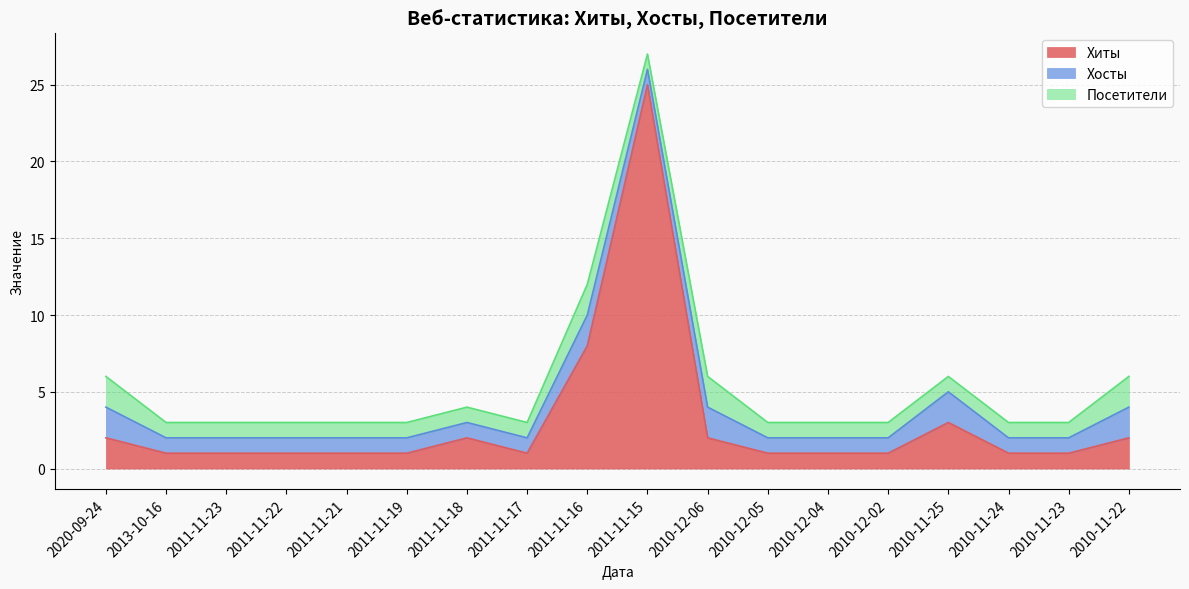

True or false: Хиты and Хосты intersect in this chart.

False